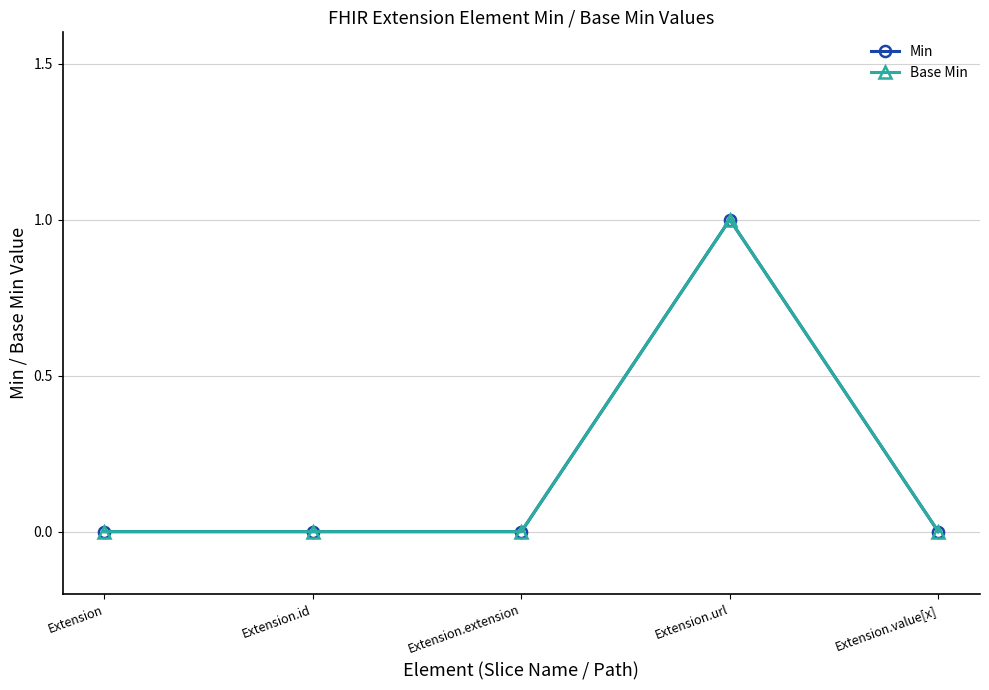

Where is the first local maximum for Min?

Extension.url